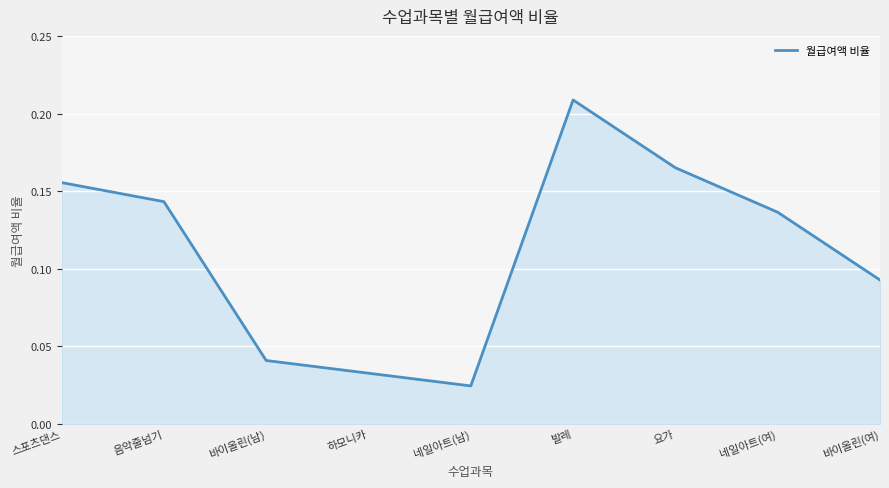

List the labels in order of value, smallest first.

네일아트(남), 하모니카, 바이올린(남), 바이올린(여), 네일아트(여), 음악줄넘기, 스포츠댄스, 요가, 발레